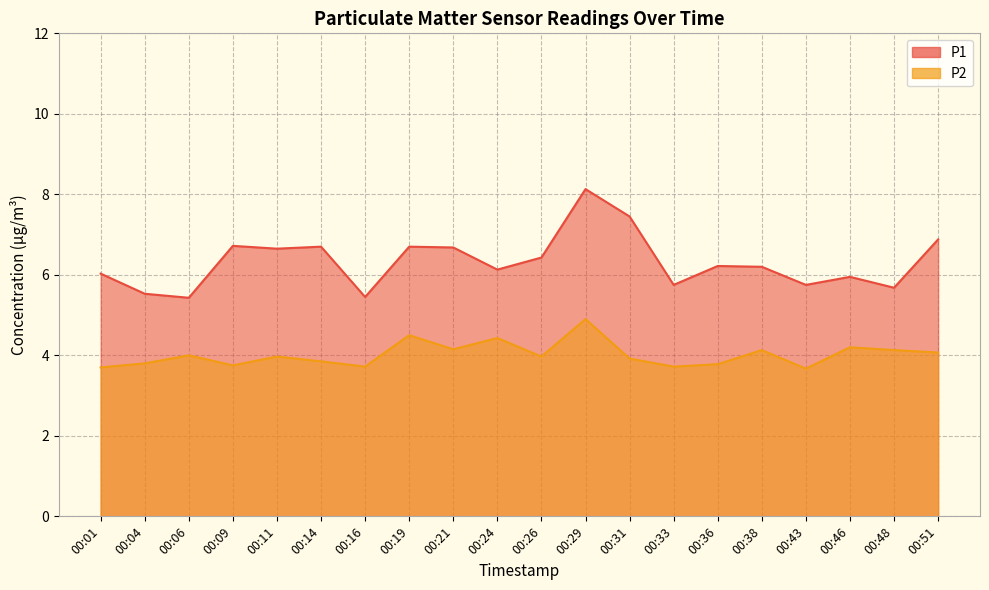

True or false: P1 and P2 cross at least once.

False